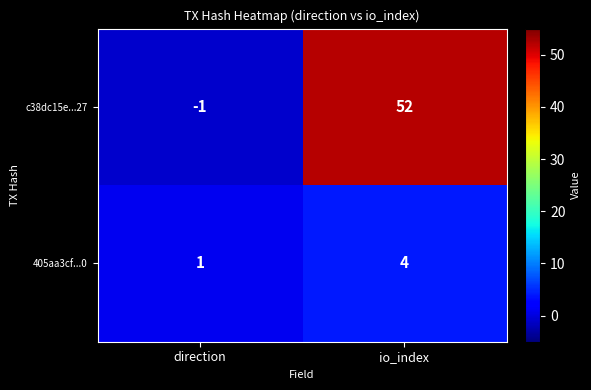

What value does the 405aa3cf...0 series have at io_index?

4